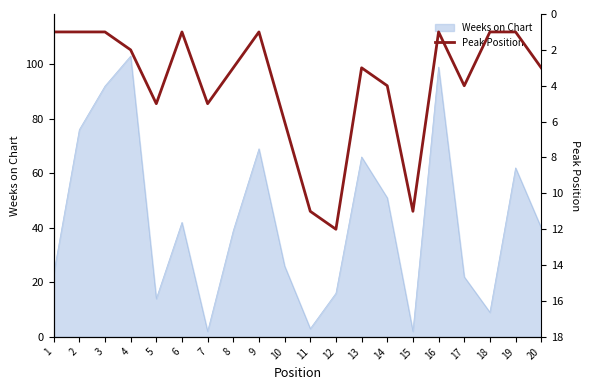

True or false: Weeks on Chart has a value of 71 at 6.

False